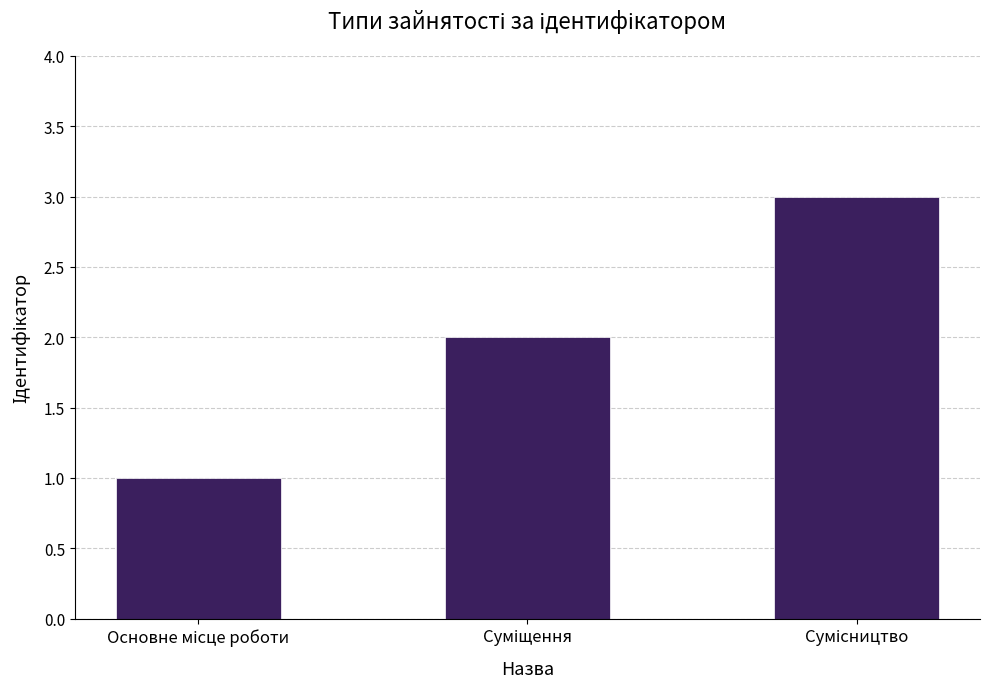

What is the greatest value displayed?

3